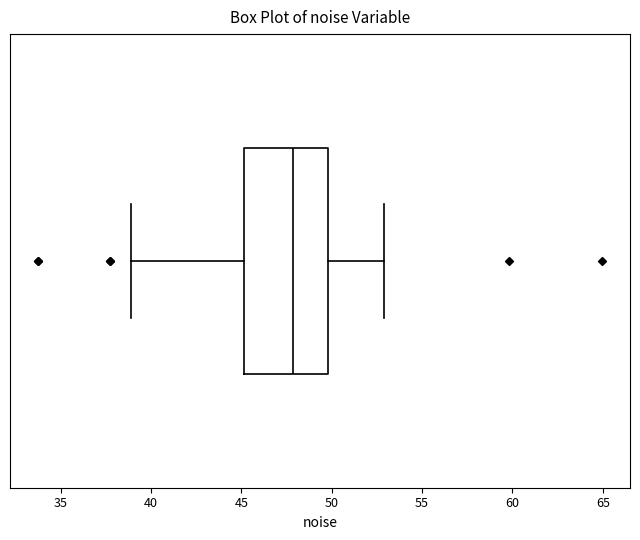

Read this box plot against the x-axis: the position of the median line, the range covered by the box, and the ends of both whiskers. The values are not printed on the chart, so give them approximately, as read against the axis.

median 48, box 45 to 50, whiskers 39 to 53